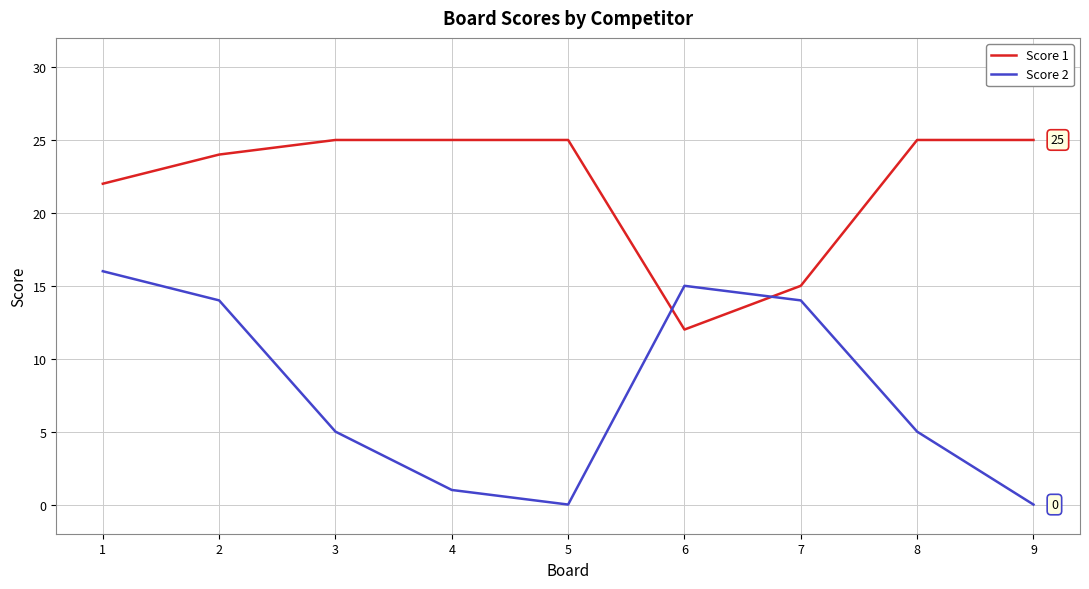

Count the number of categories in the chart.

9